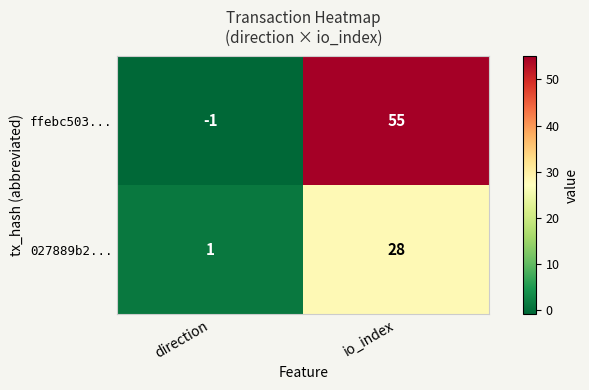

The value of 027889b2... at direction is 2. True or false?

False